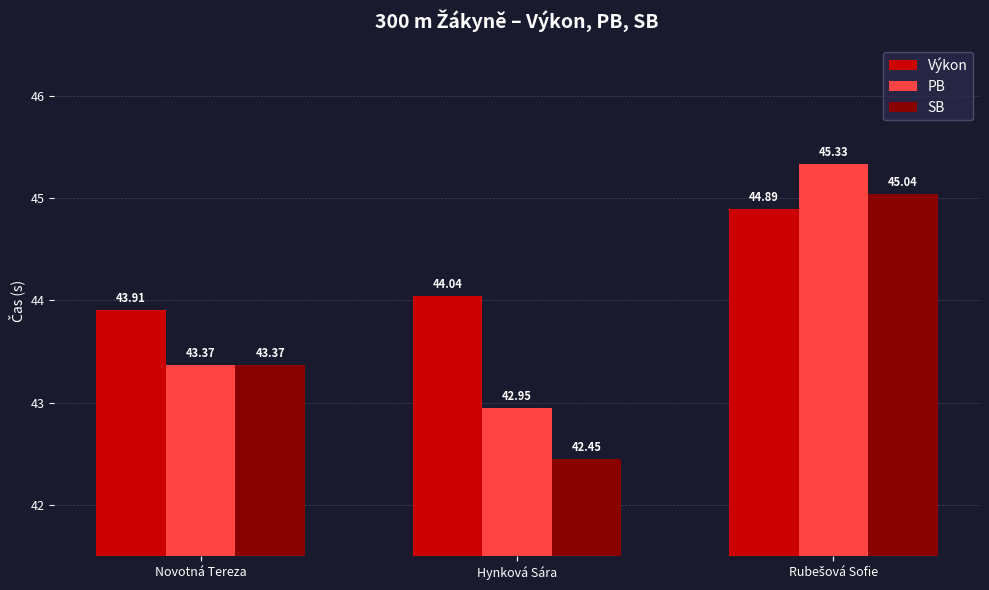

List the series in order of their peak value, lowest first.

Výkon, SB, PB